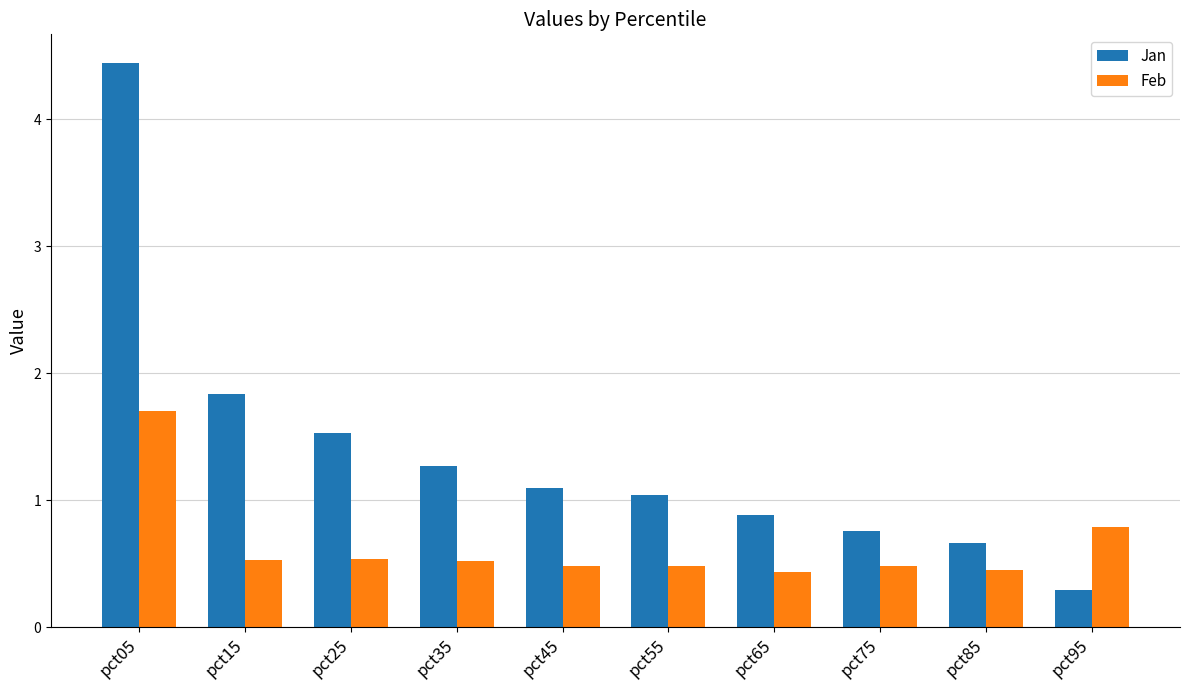

Which series has the widest spread of values?

Jan